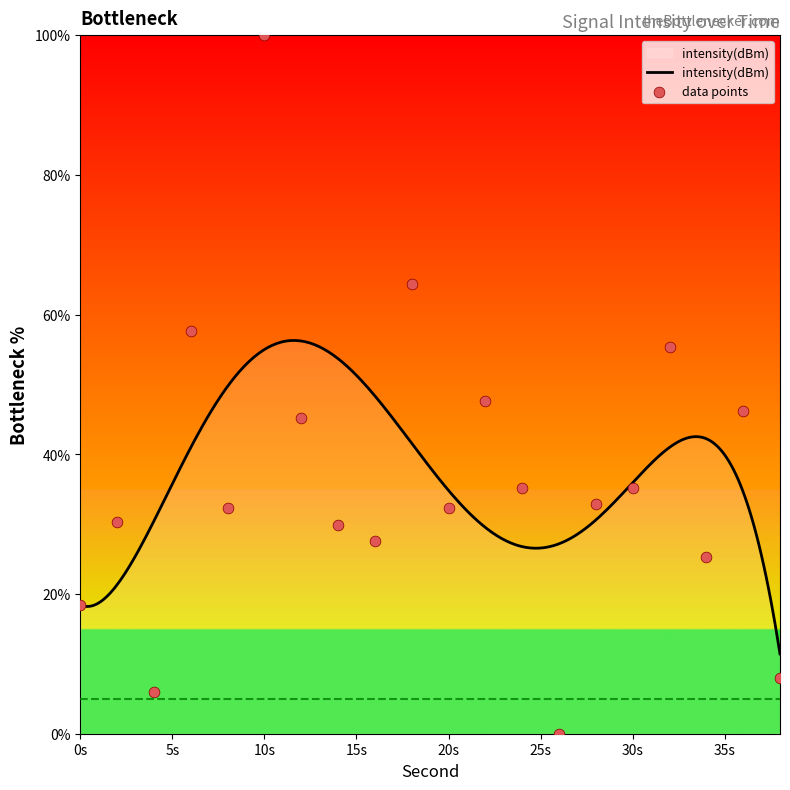

Between 20 and 24, which is larger?

24